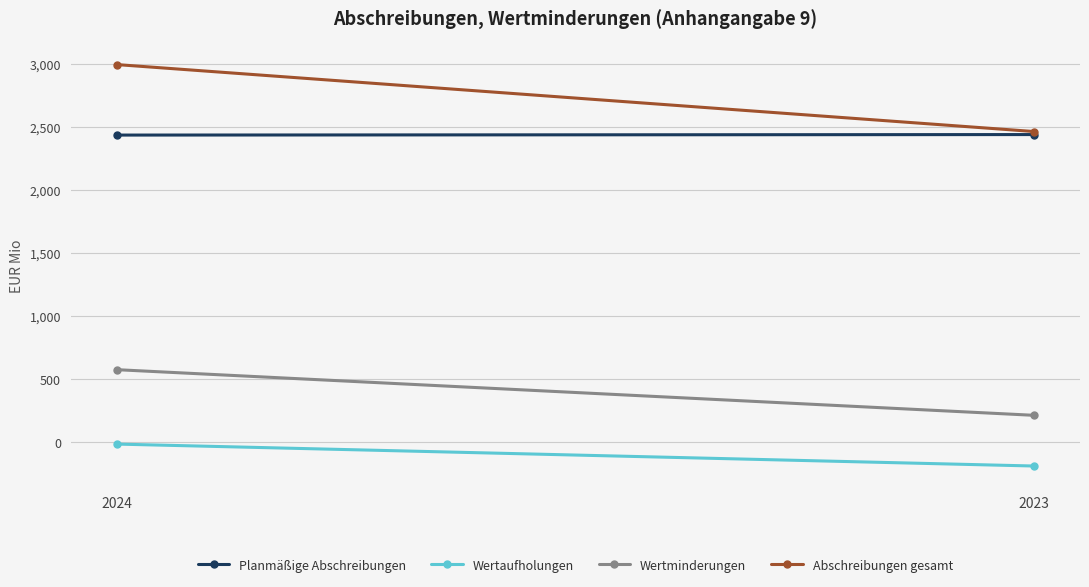

Reading left to right, list all the values displayed in this chart.

Planmäßige Abschreibungen: 2024=2435	2023=2439
Wertaufholungen: 2024=-15	2023=-189
Wertminderungen: 2024=575	2023=213
Abschreibungen gesamt: 2024=2994	2023=2463